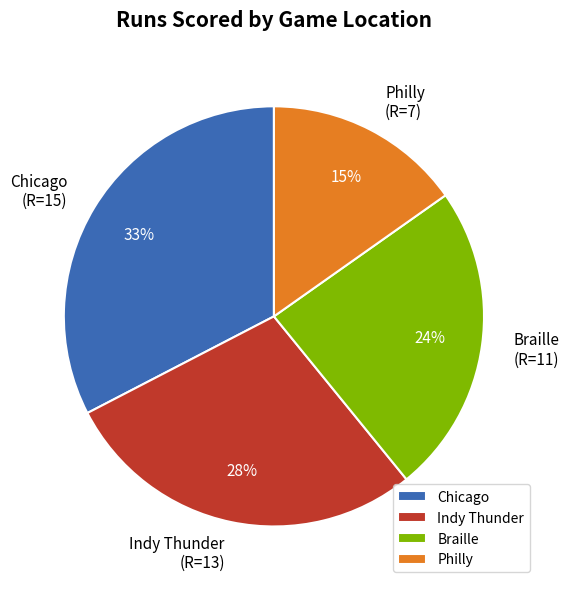

Approximately how many times larger is the value at Chicago compared to Indy Thunder?

1.2